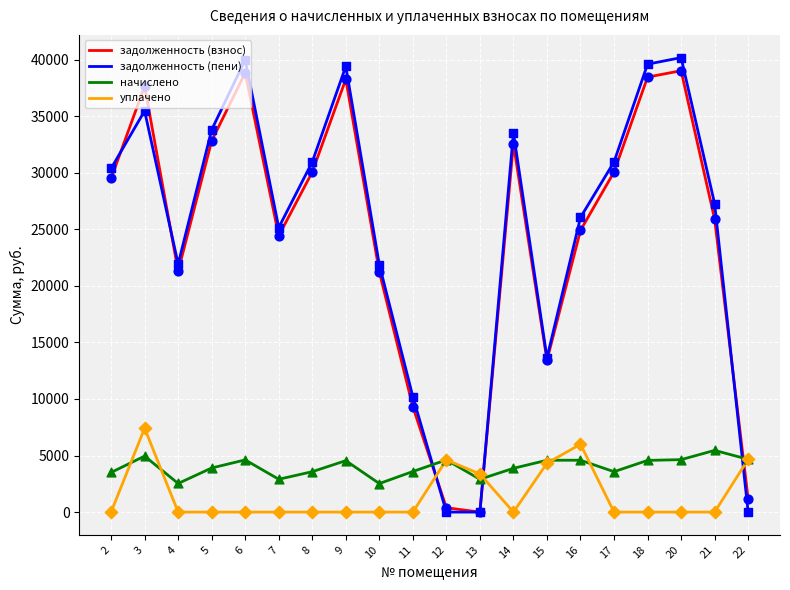

Is the value of задолженность (взнос) at 14 greater than the value of задолженность (пени) at 22?

Yes